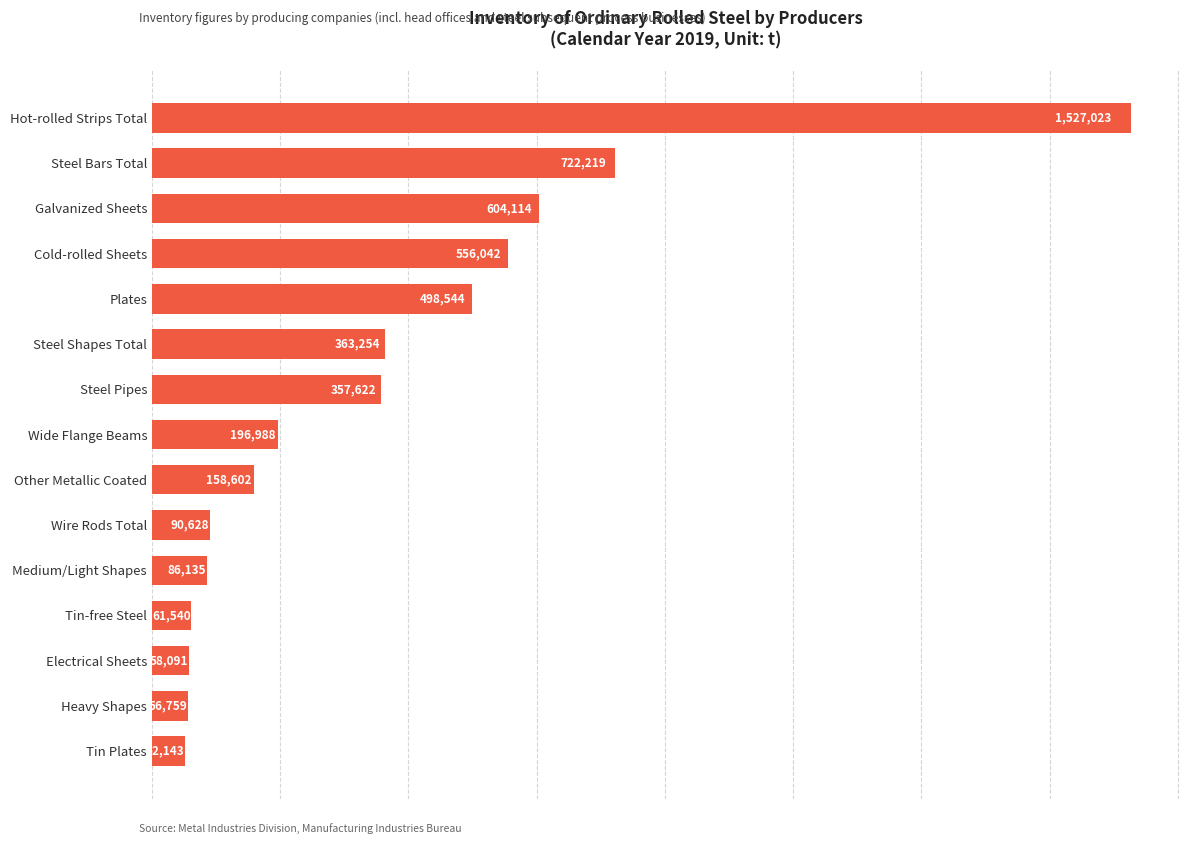

At which label is the value closest to 789583?

Steel Bars Total